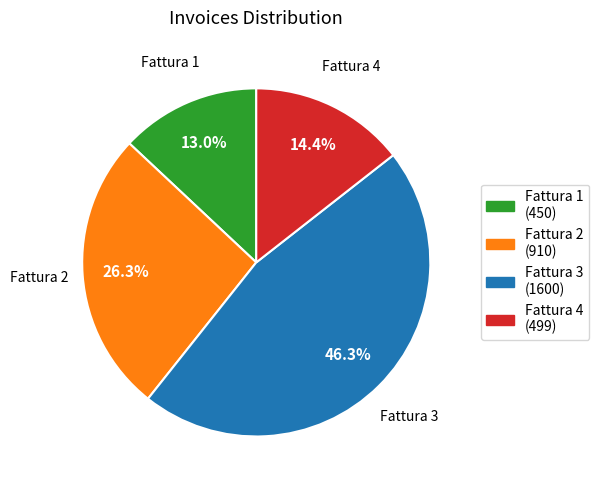

Is Fattura 1 the majority of the pie?

No